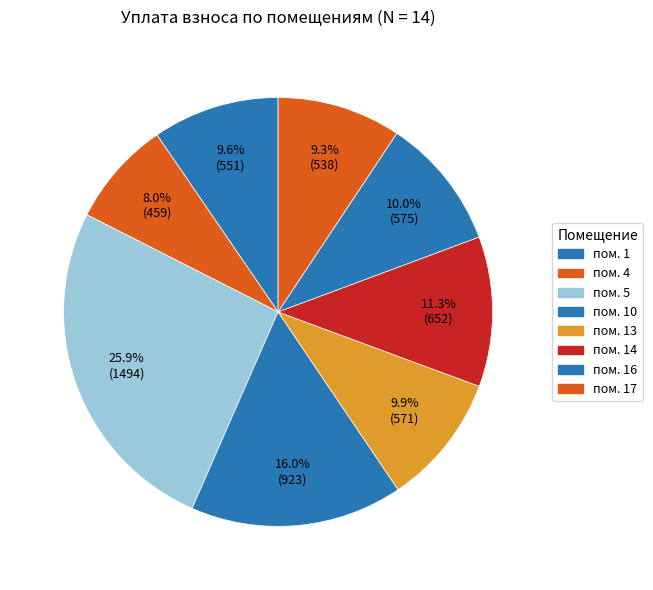

How many slices are in this pie chart?

8